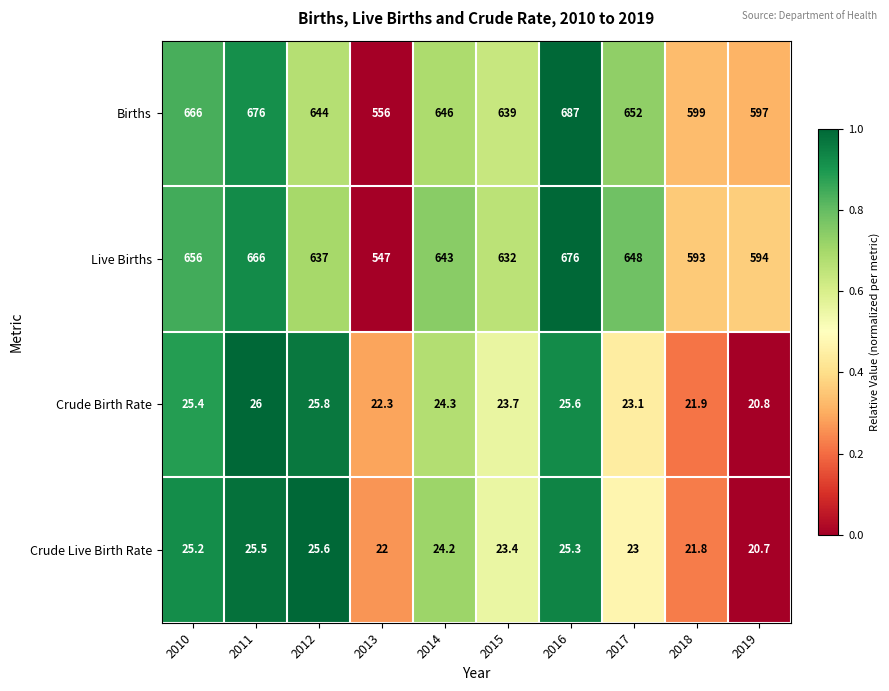

What is the difference between the maximum and second lowest values in the Births series?

90.0